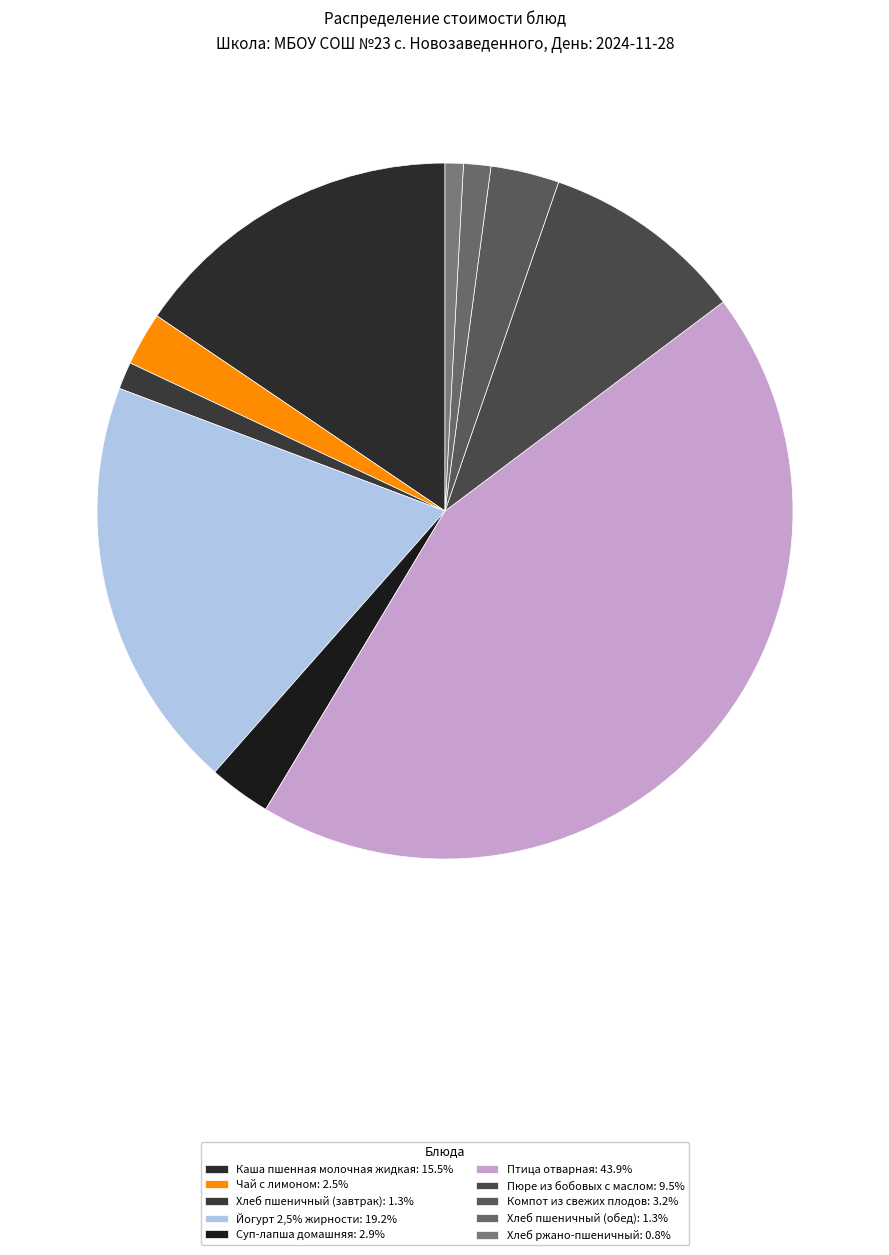

To the nearest percent, what percentage of the pie is Хлеб ржано-пшеничный?

1%